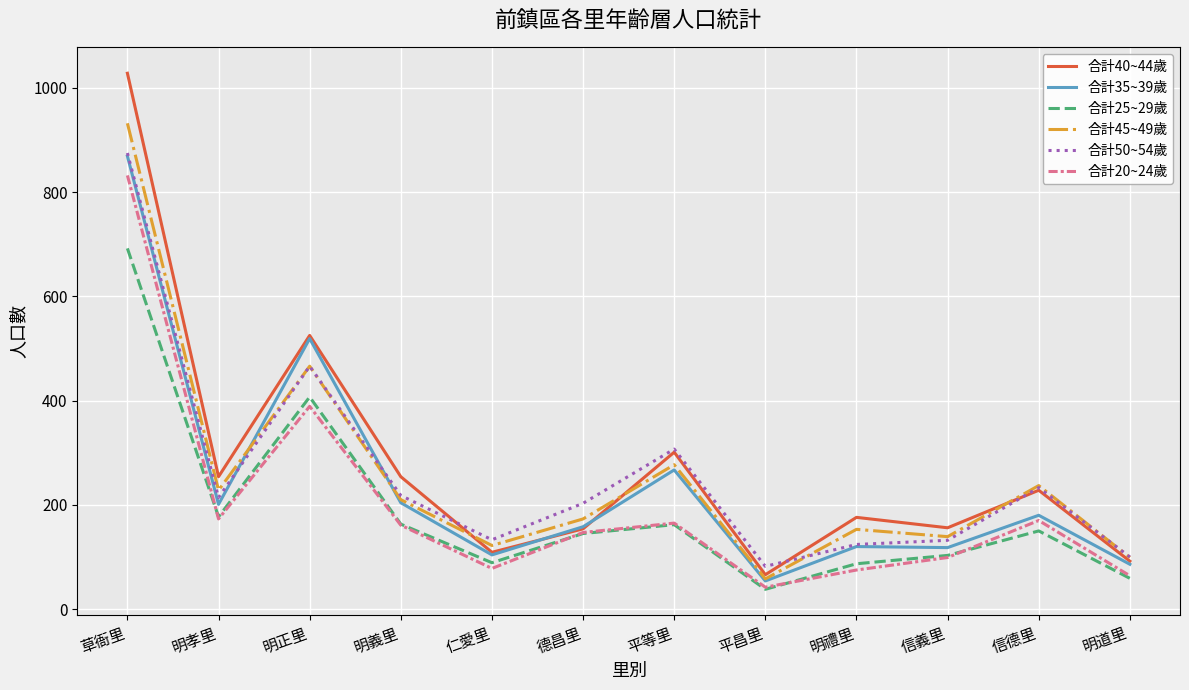

At which category is the sum across all series the highest?

草衙里